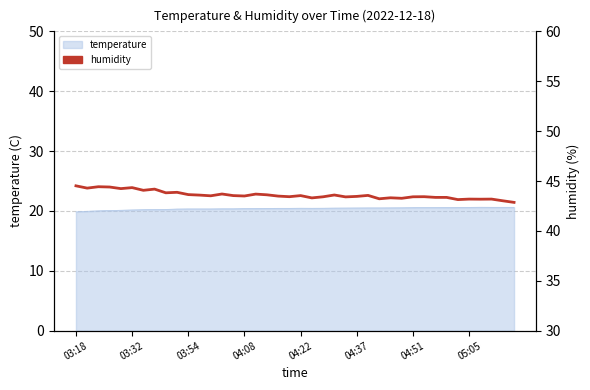

Is it true that the value at 04:08 is 56.6?

False